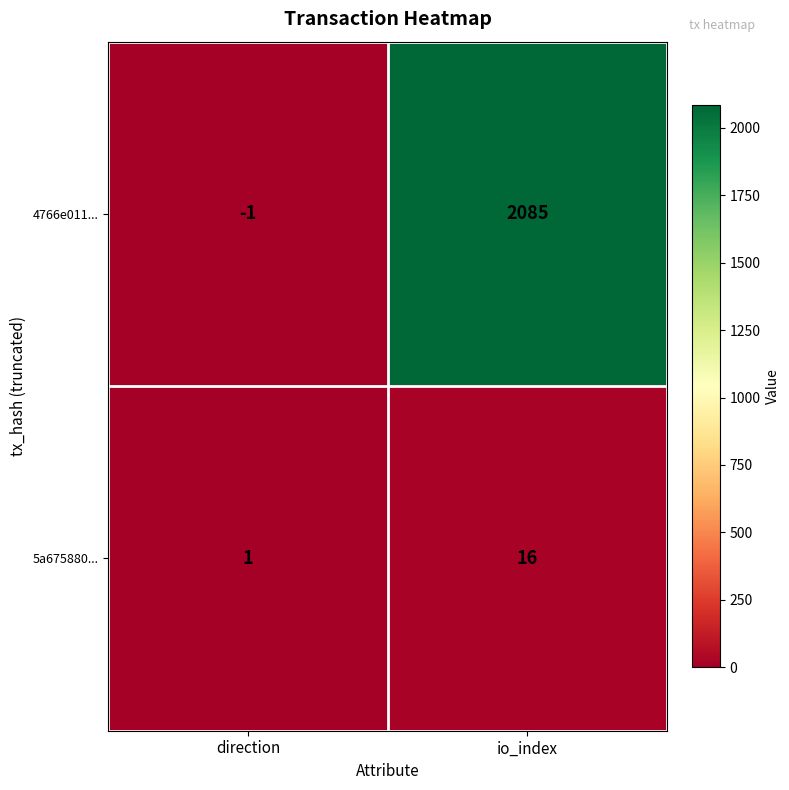

Where is 5a675880... nearest to the value 8?

direction